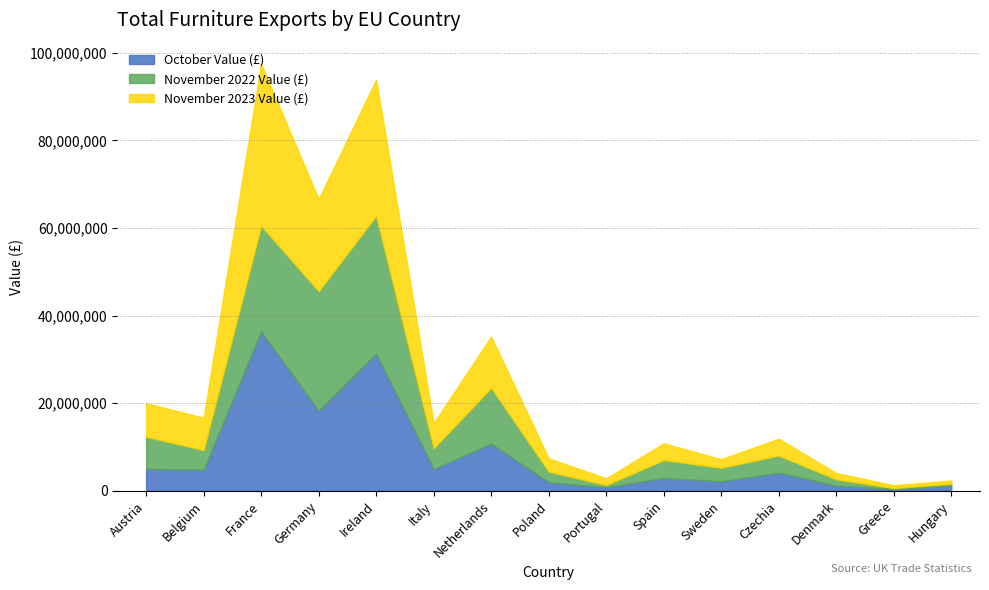

The value of November 2023 Value (£) at Czechia is 1248748. True or false?

False